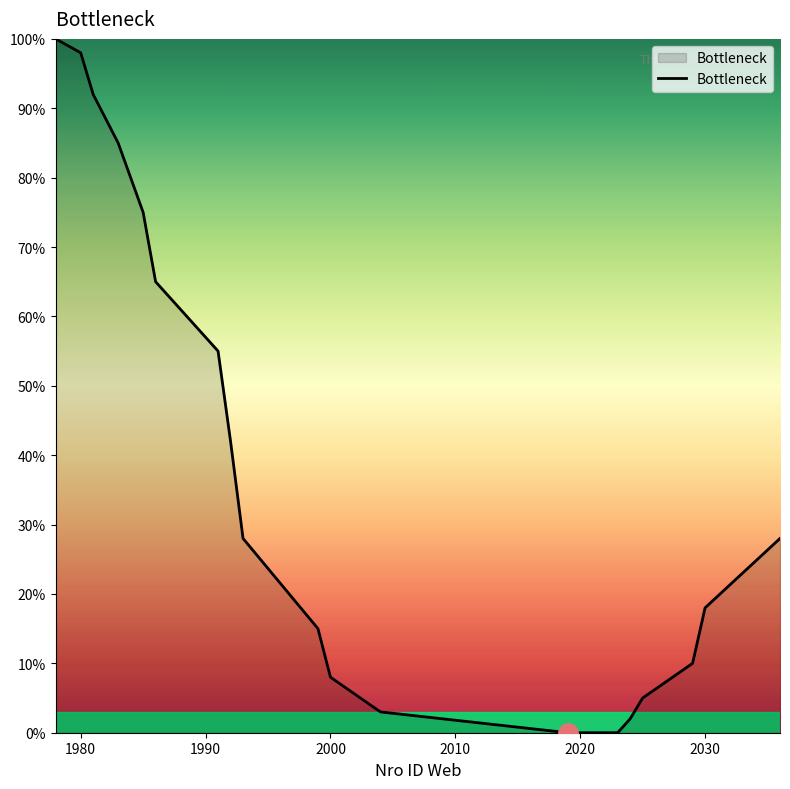

What is the greatest value displayed?

100